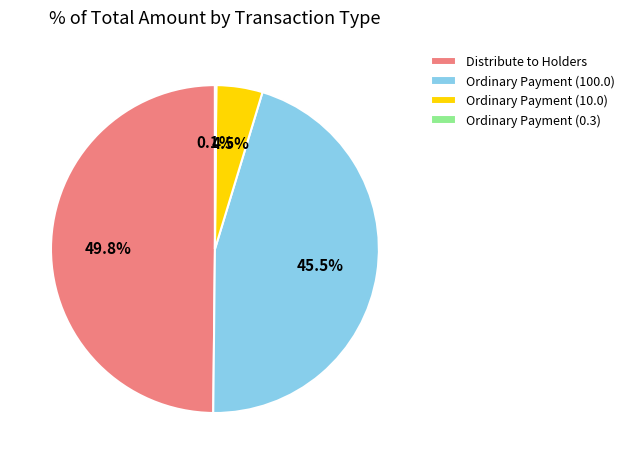

What percentage is NOT represented by Distribute to Holders?

50.2%